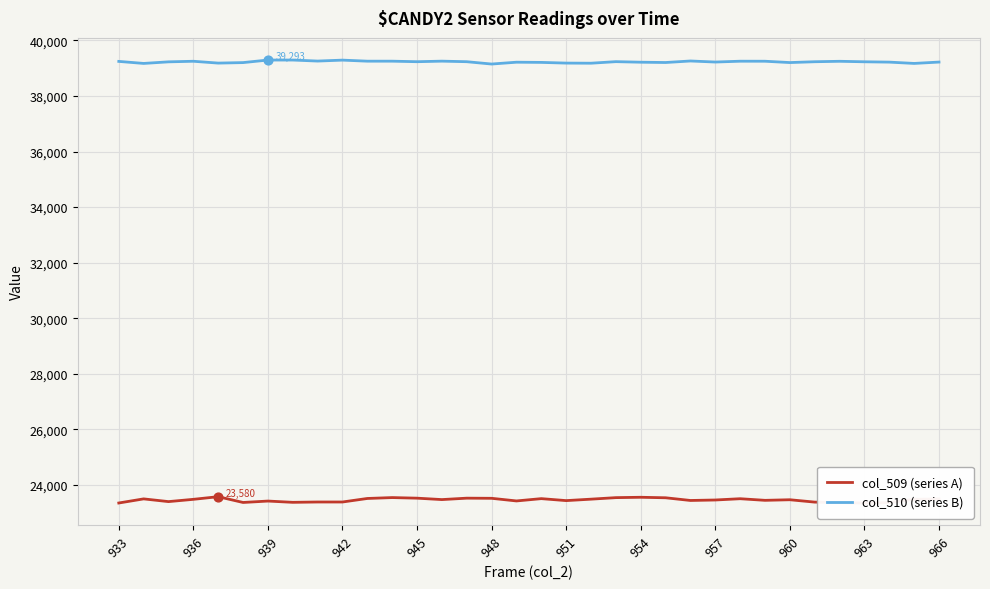

Which series has the largest total across all categories?

col_510 (series B)